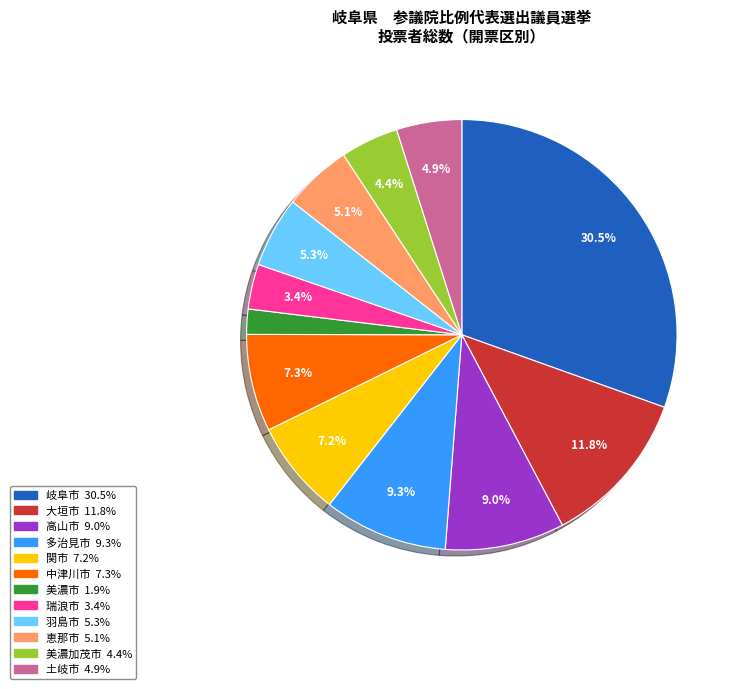

Which has a higher value, 瑞浪市 or 土岐市?

土岐市